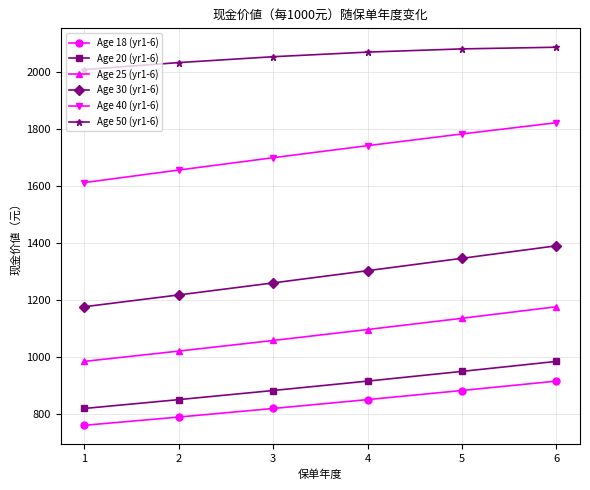

True or false: Age 30 (yr1-6) and Age 50 (yr1-6) cross at least once.

False